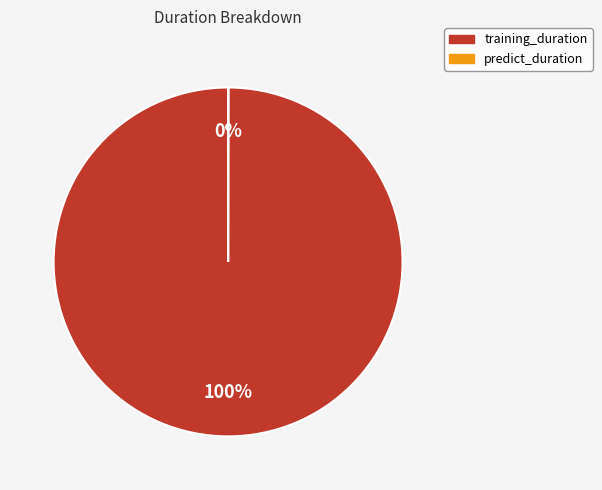

Does any single category account for the majority?

Yes